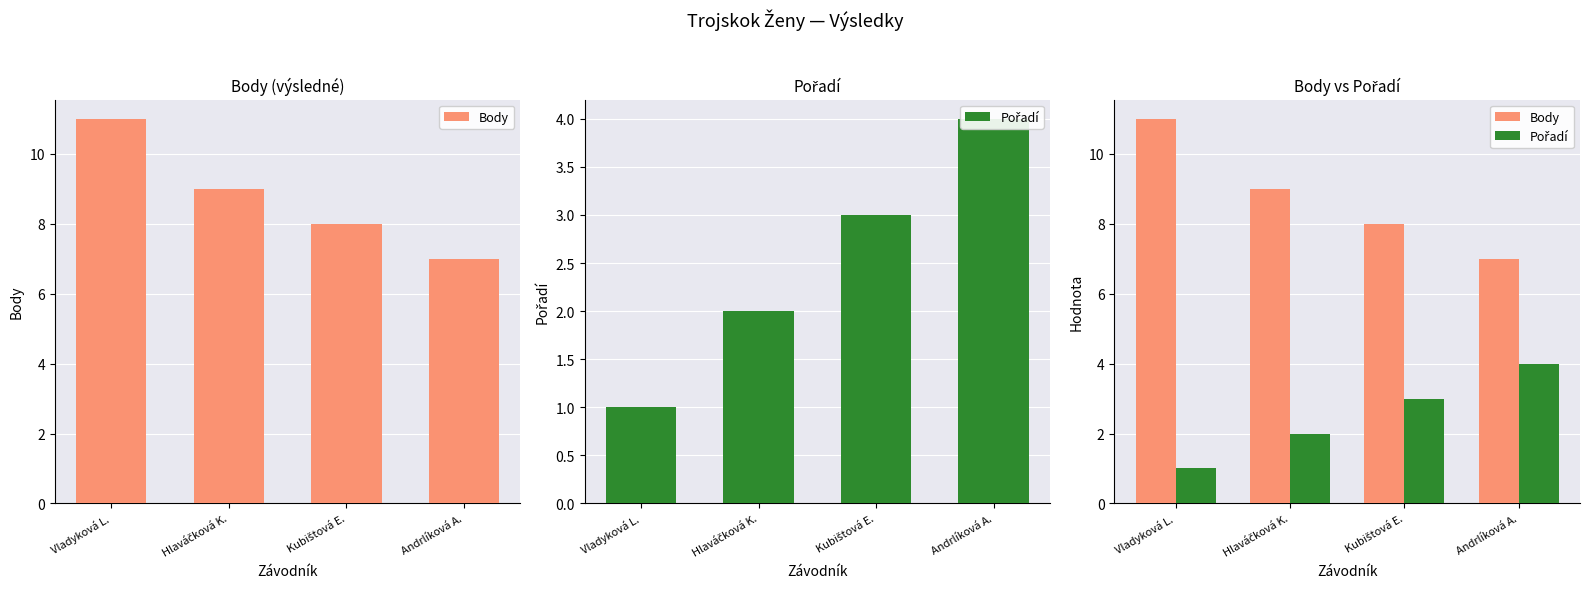

What is the difference between the Body values at Andrlíková A. and Kubištová E.?

1